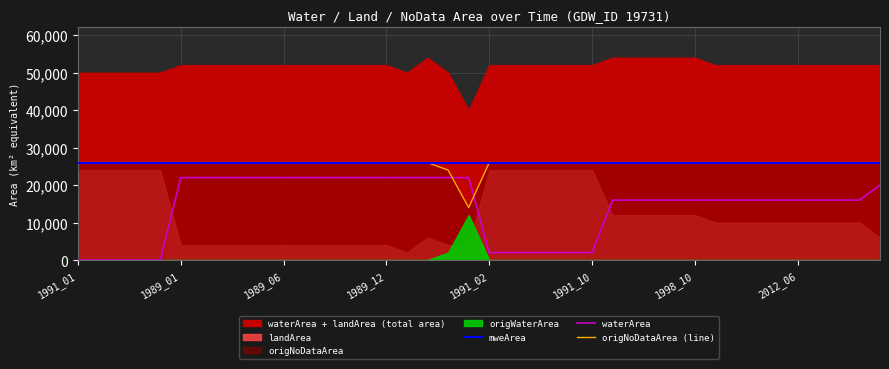

What is the maximum value for waterArea?

22000.0